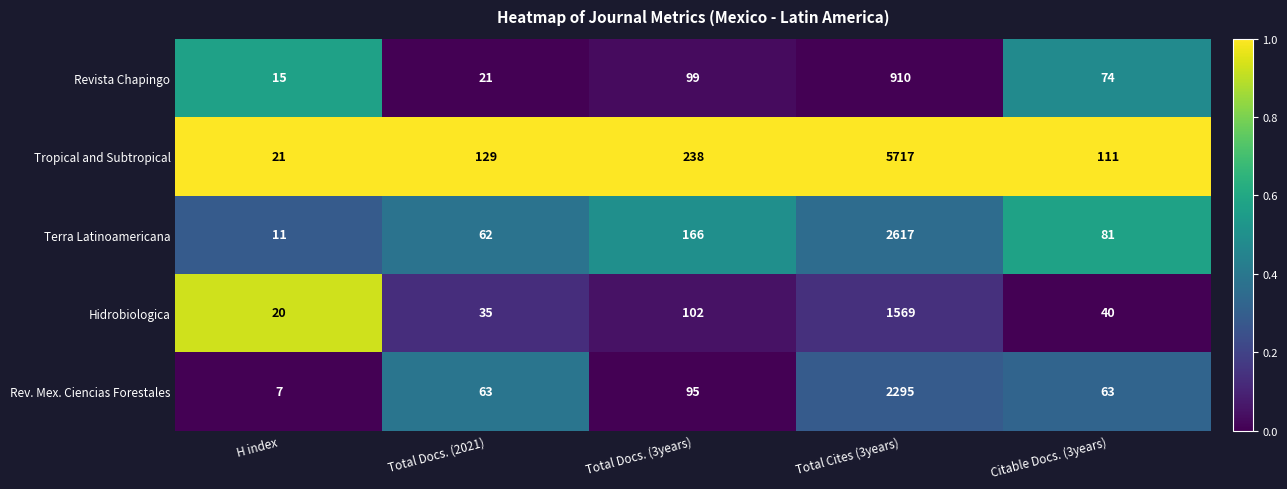

At which label is Terra Latinoamericana closest to 1314?

Total Docs. (3years)